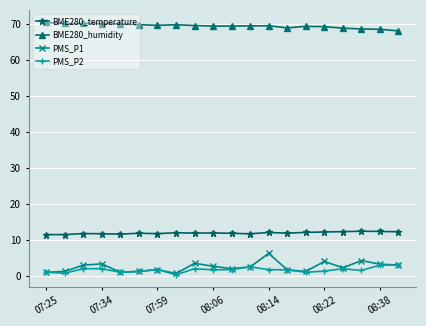

True or false: PMS_P2 and BME280_humidity cross at least once.

False